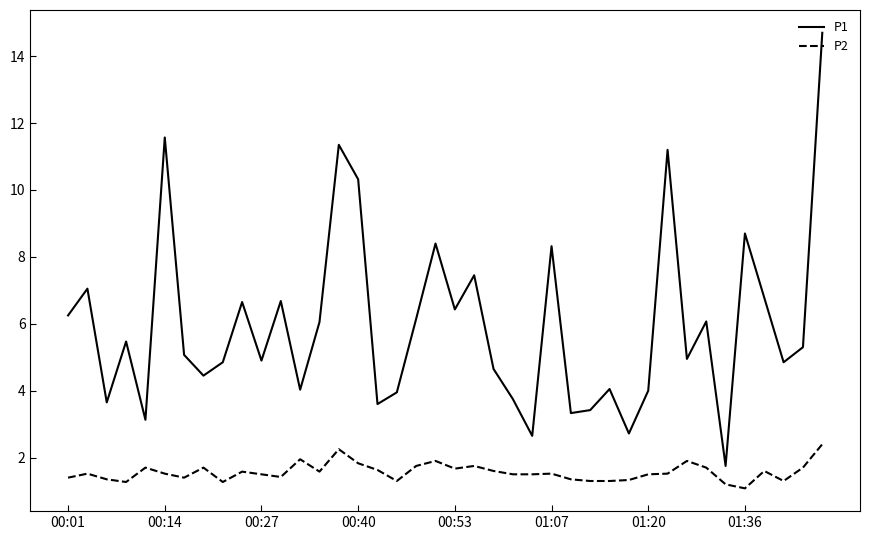

Which series has the widest spread of values?

P1